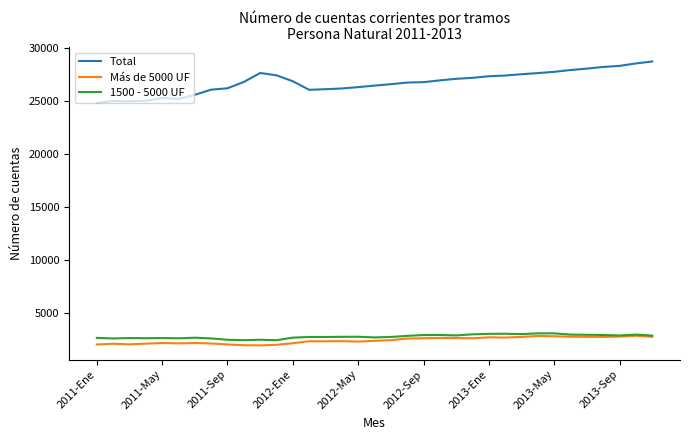

What is the greatest value displayed?

28748